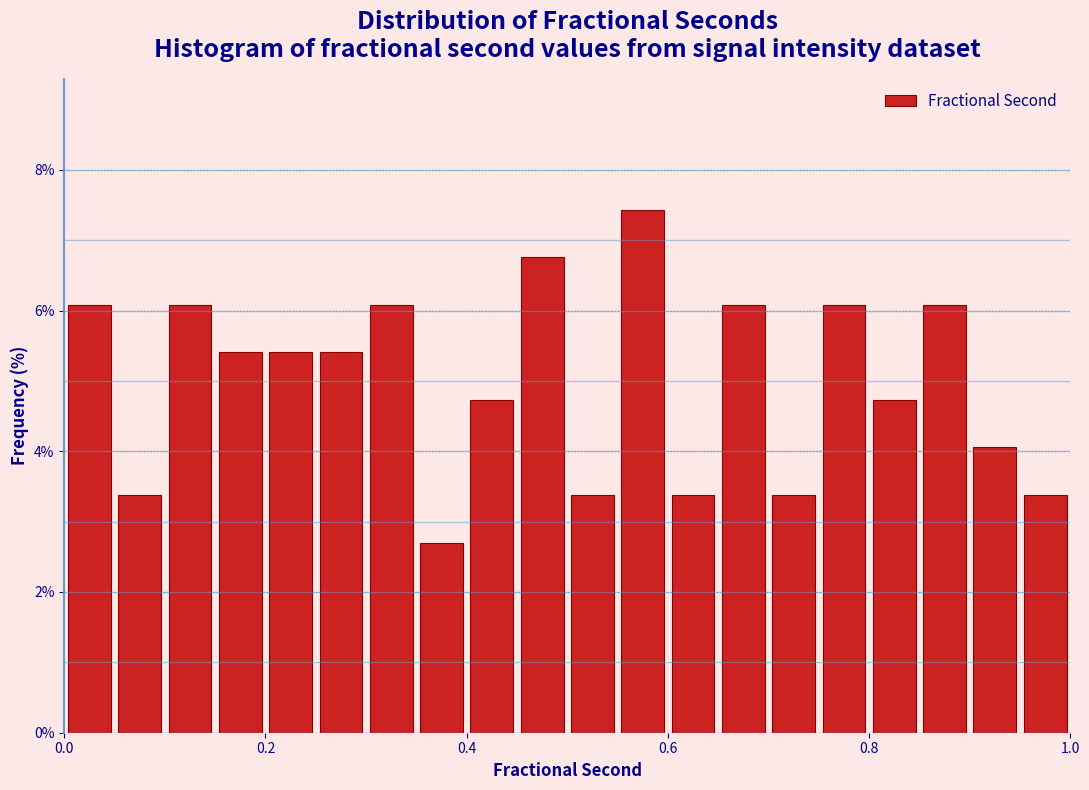

Read against the x-axis, roughly where is the centre of the tallest bar?

0.58